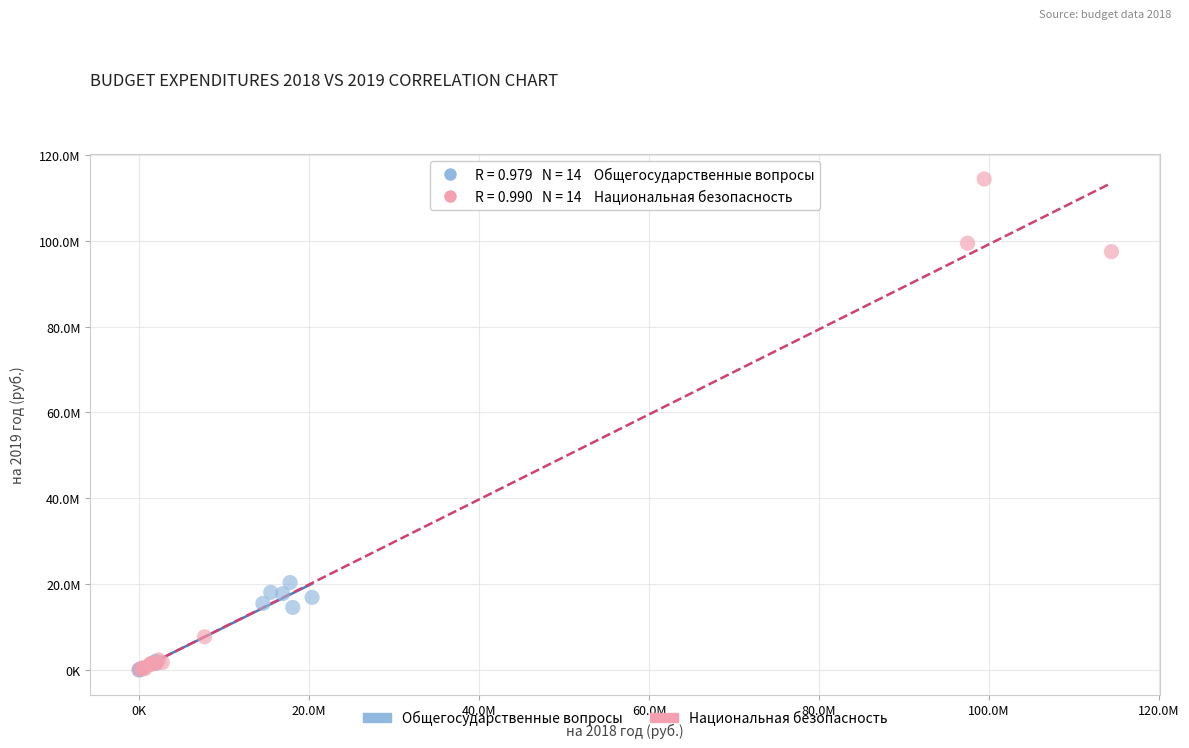

Which series contains the highest Y value?

Национальная безопасность